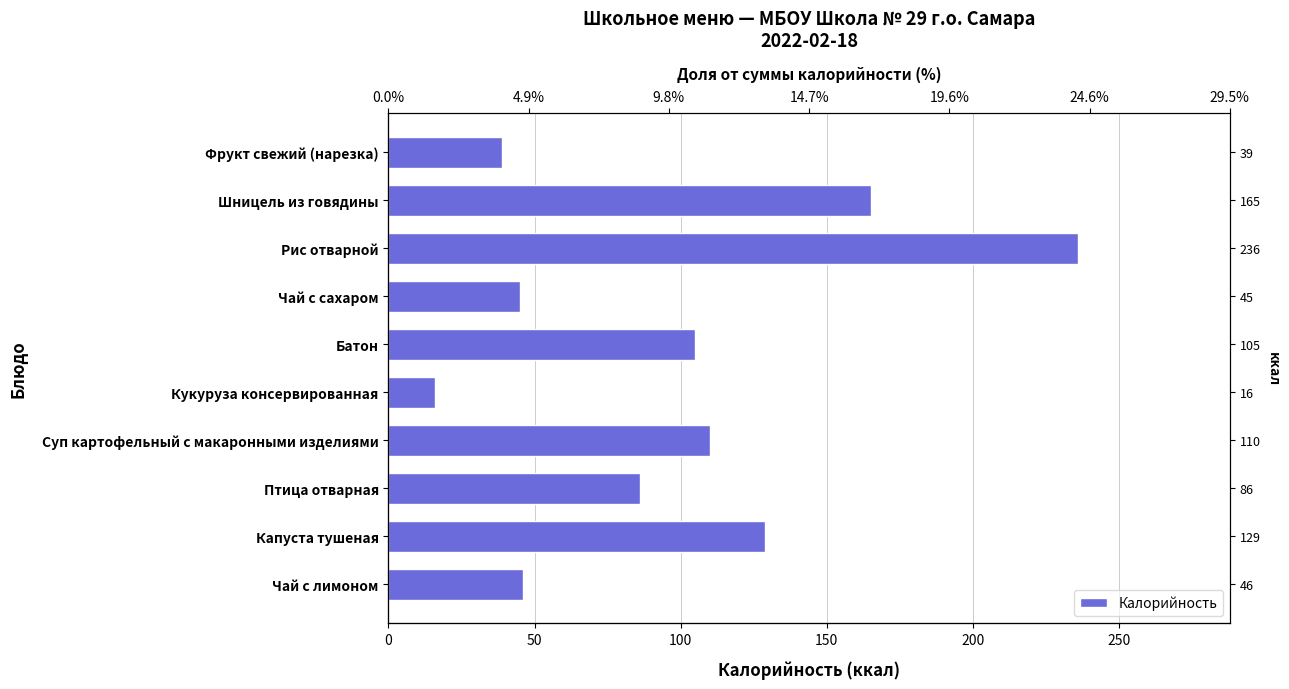

Count the number of values greater than 105.

4